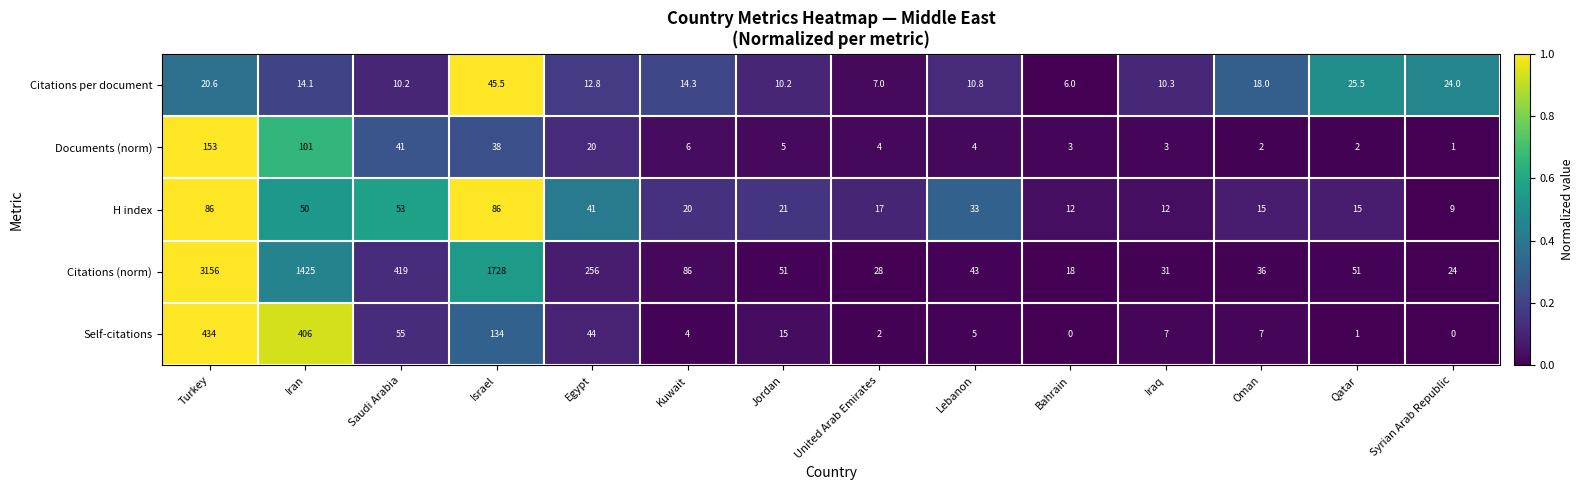

Where does the Citations (norm) series first go above 51?

Turkey